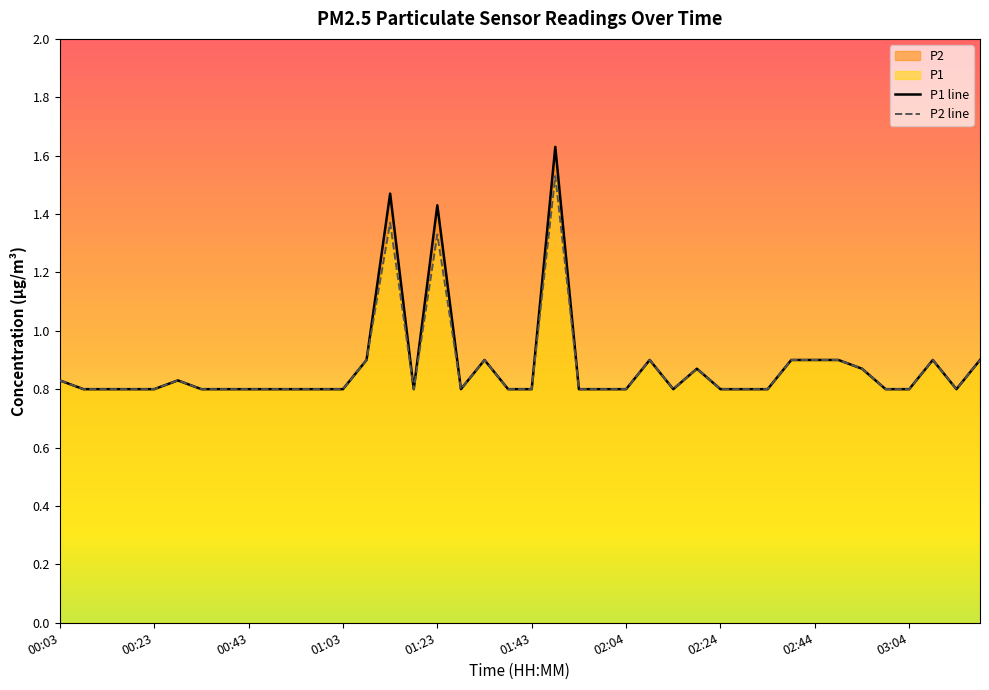

What is the smallest value displayed?

0.8